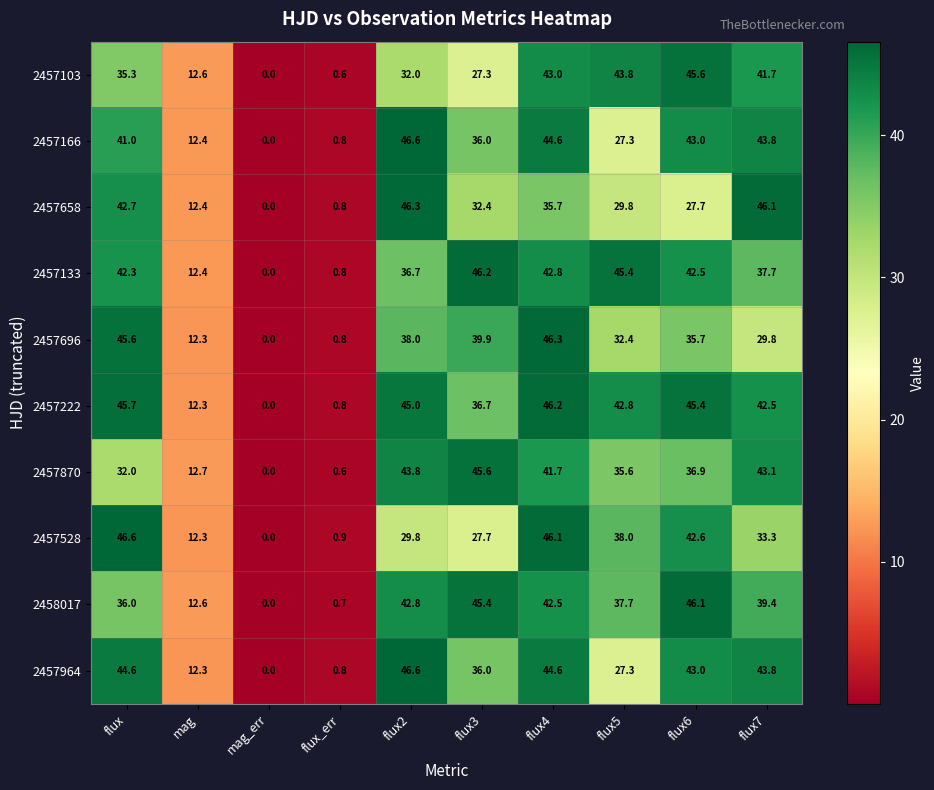

What is the greatest value displayed?

46.6